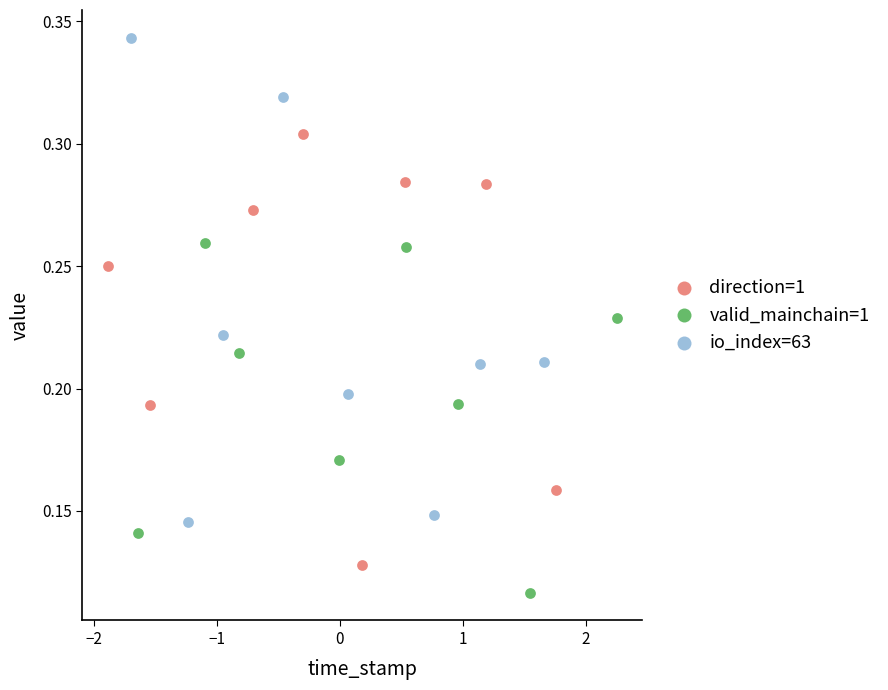

Which series contains the highest Y value?

io_index=63